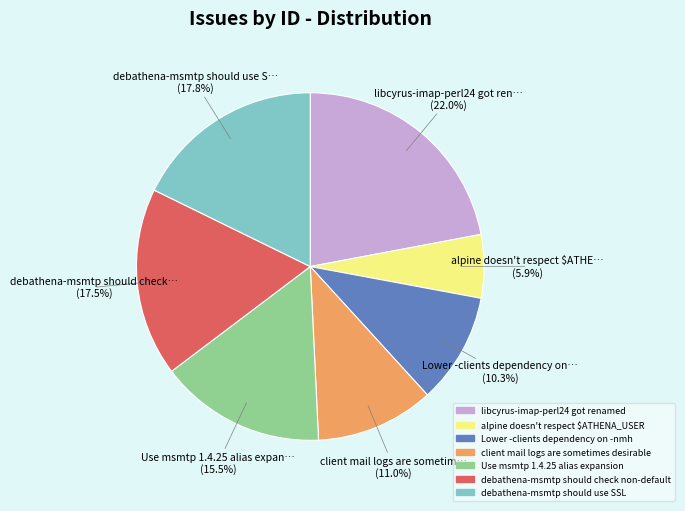

Count the number of slices in the pie.

7